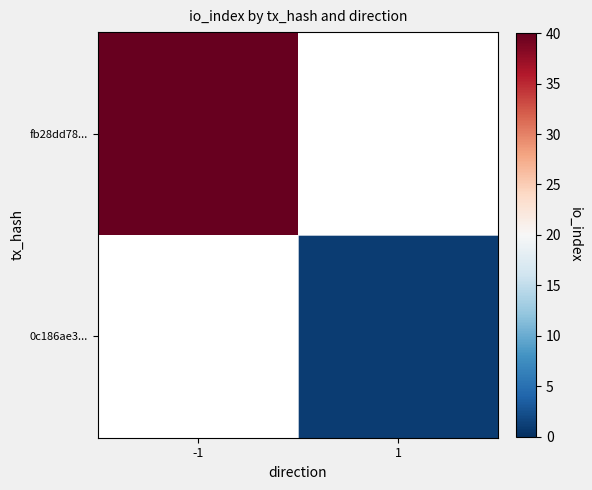

What is the smallest value displayed?

1.0